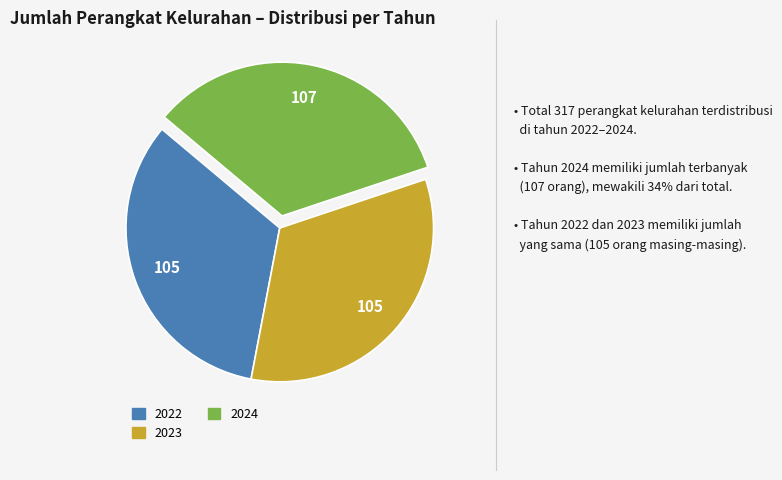

How many slices are in this pie chart?

3